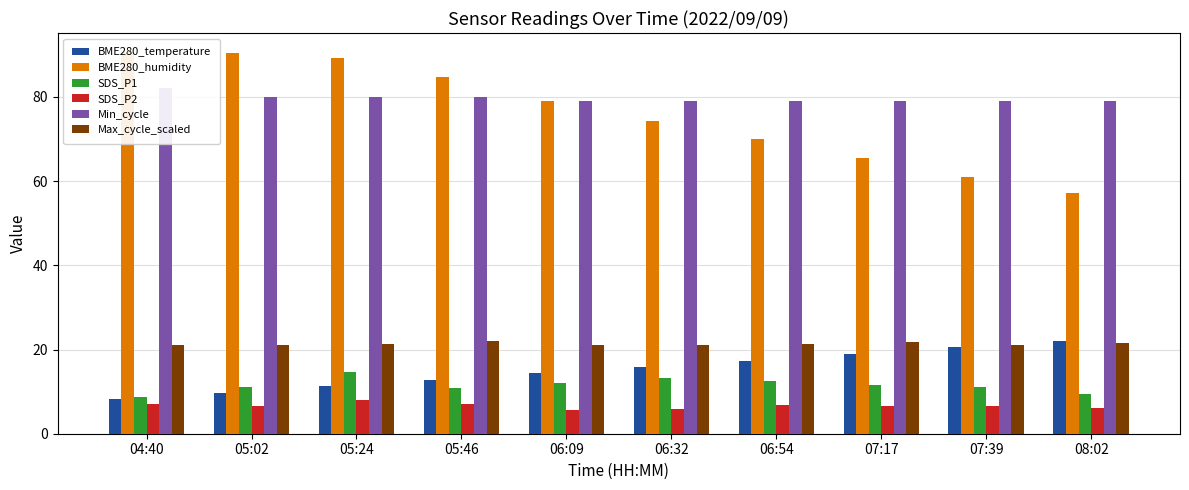

How many bars are there in each group?

6